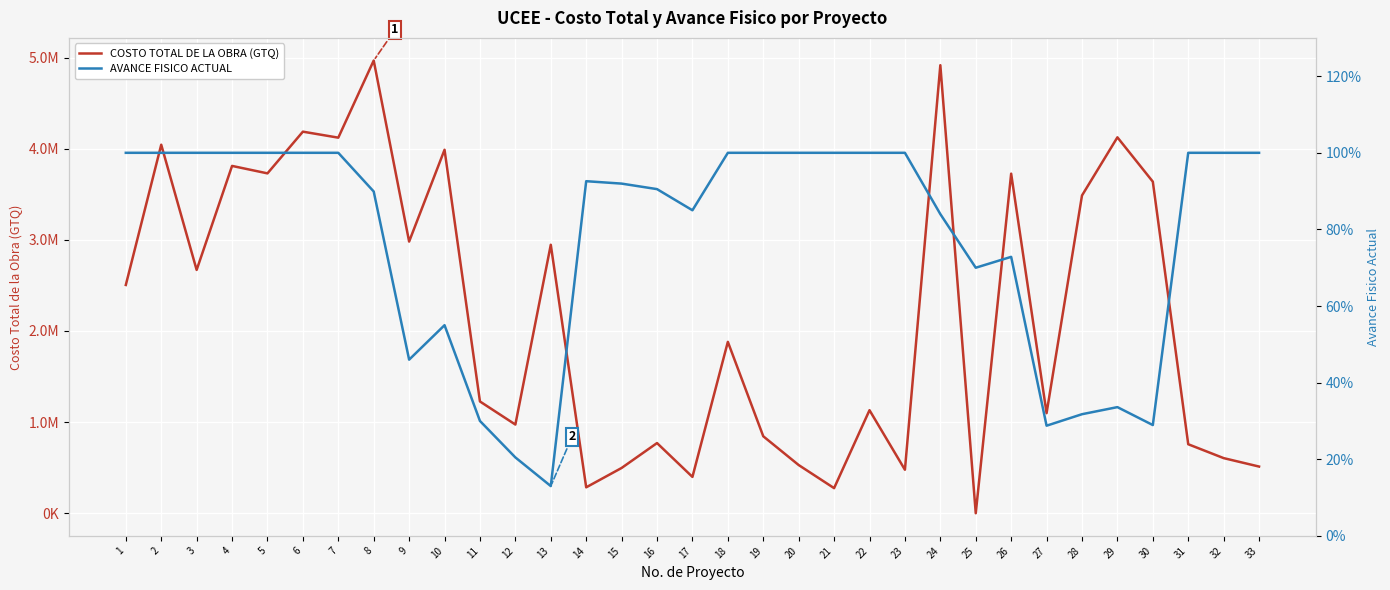

What is the difference between the highest and lowest values at 2?

4043853.3